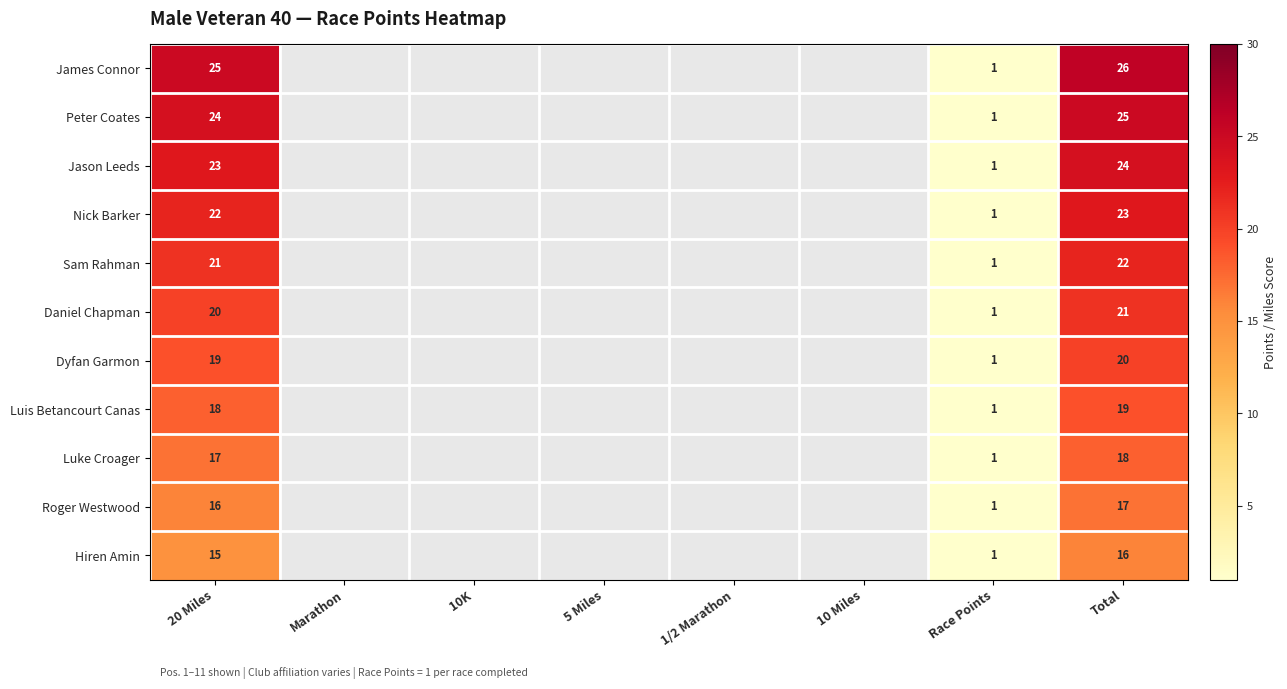

How many categories are shown in the chart?

8